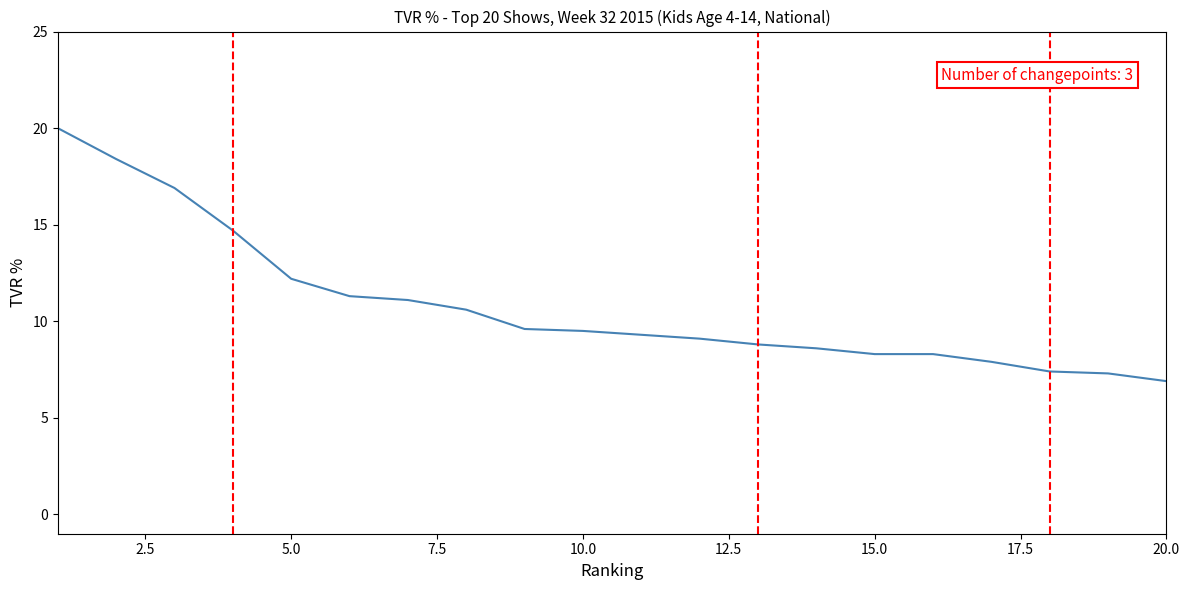

What is the difference between the maximum and minimum values?

13.1